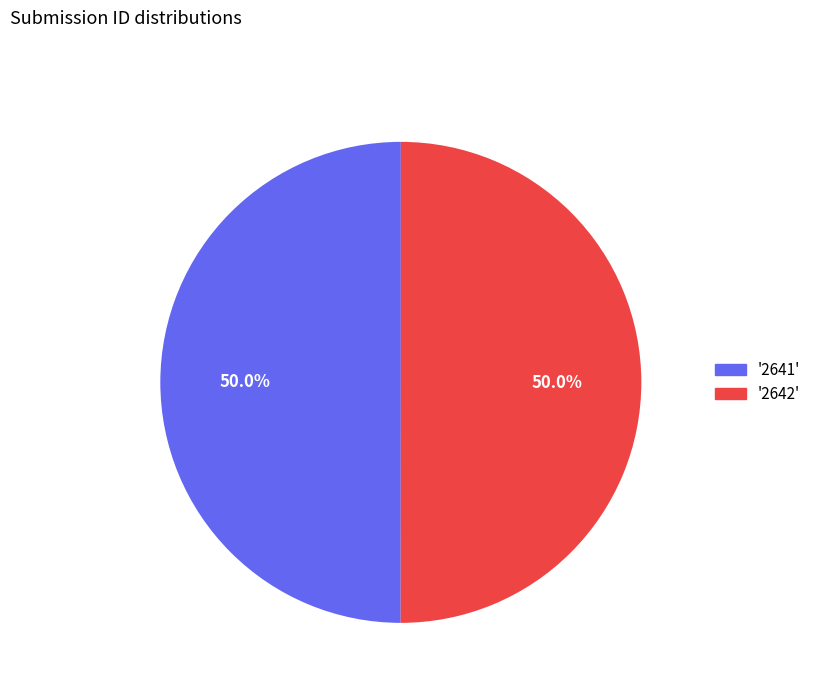

Which slice is the smallest?

2641